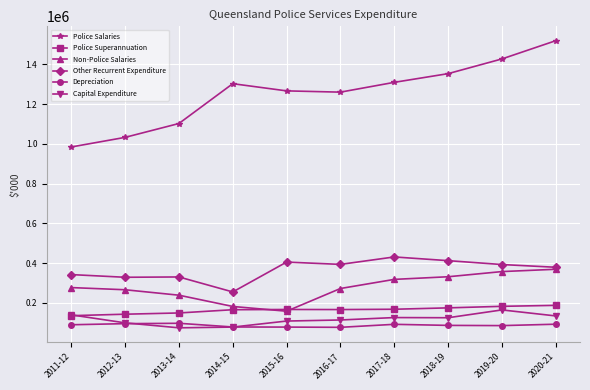

True or false: Police Superannuation and Depreciation intersect in this chart.

False